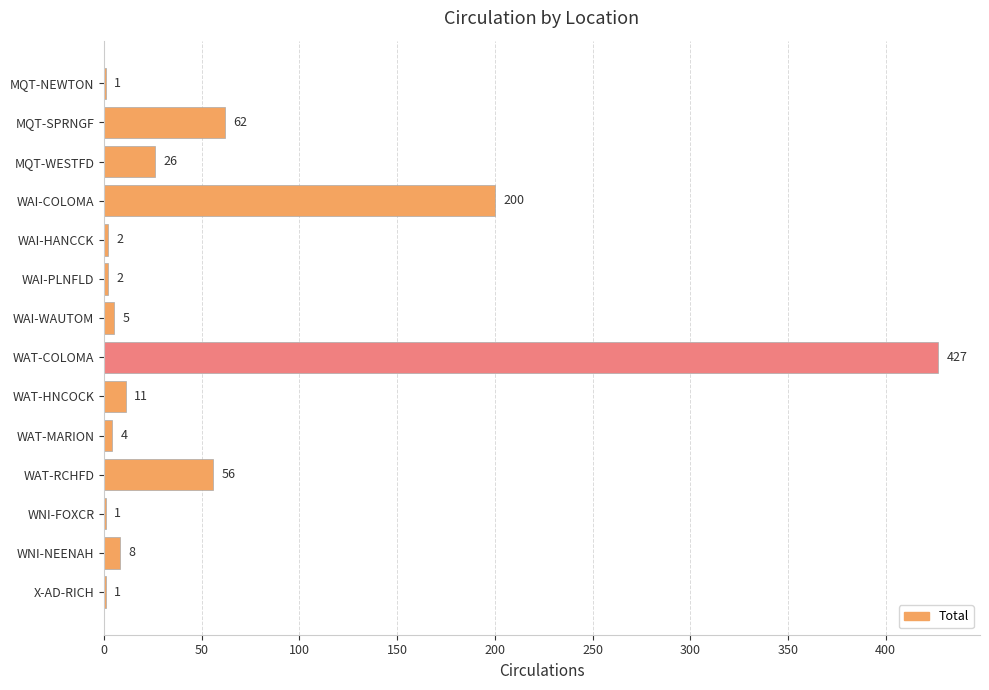

Which label corresponds to the largest value in the chart?

WAT-COLOMA